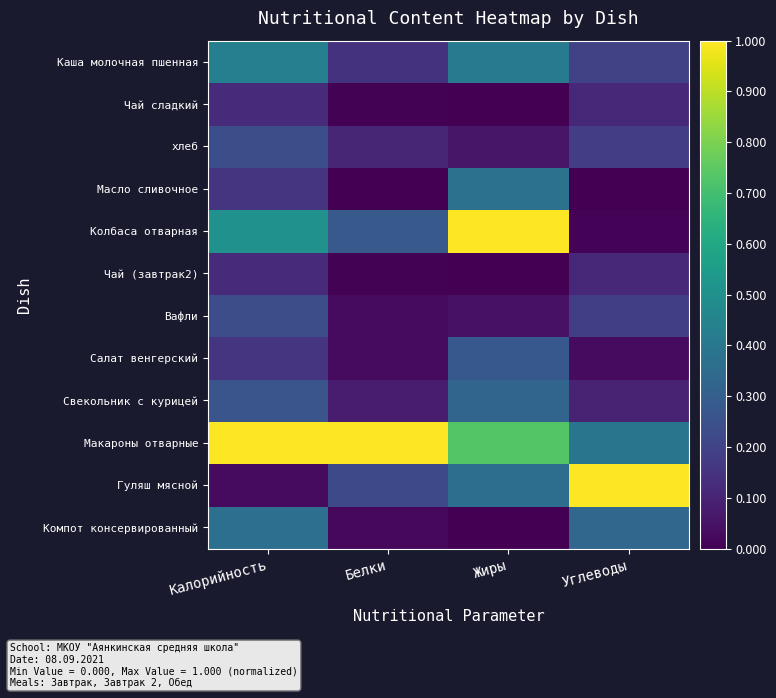

Reading right to left, what are all the values shown in this chart?

Каша молочная пшенная: Углеводы=0.2	Жиры=0.4	Белки=0.1	Калорийность=0.4
Чай сладкий: Углеводы=0.1	Жиры=0.0	Белки=0.0	Калорийность=0.1
хлеб: Углеводы=0.2	Жиры=0.1	Белки=0.1	Калорийность=0.2
Масло сливочное: Углеводы=0.0	Жиры=0.4	Белки=0.0	Калорийность=0.2
Колбаса отварная: Углеводы=0.0	Жиры=1.0	Белки=0.3	Калорийность=0.5
Чай (завтрак2): Углеводы=0.1	Жиры=0.0	Белки=0.0	Калорийность=0.1
Вафли: Углеводы=0.2	Жиры=0.0	Белки=0.0	Калорийность=0.2
Салат венгерский: Углеводы=0.0	Жиры=0.3	Белки=0.0	Калорийность=0.2
Свекольник с курицей: Углеводы=0.1	Жиры=0.3	Белки=0.1	Калорийность=0.3
Макароны отварные: Углеводы=0.4	Жиры=0.7	Белки=1.0	Калорийность=1.0
Гуляш мясной: Углеводы=1.0	Жиры=0.4	Белки=0.2	Калорийность=0.0
Компот консервированный: Углеводы=0.3	Жиры=0.0	Белки=0.0	Калорийность=0.4